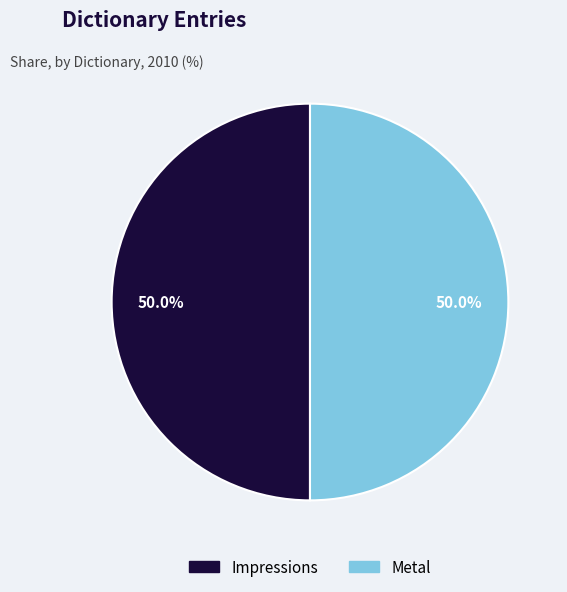

To the nearest percent, what portion does Metal represent?

50%